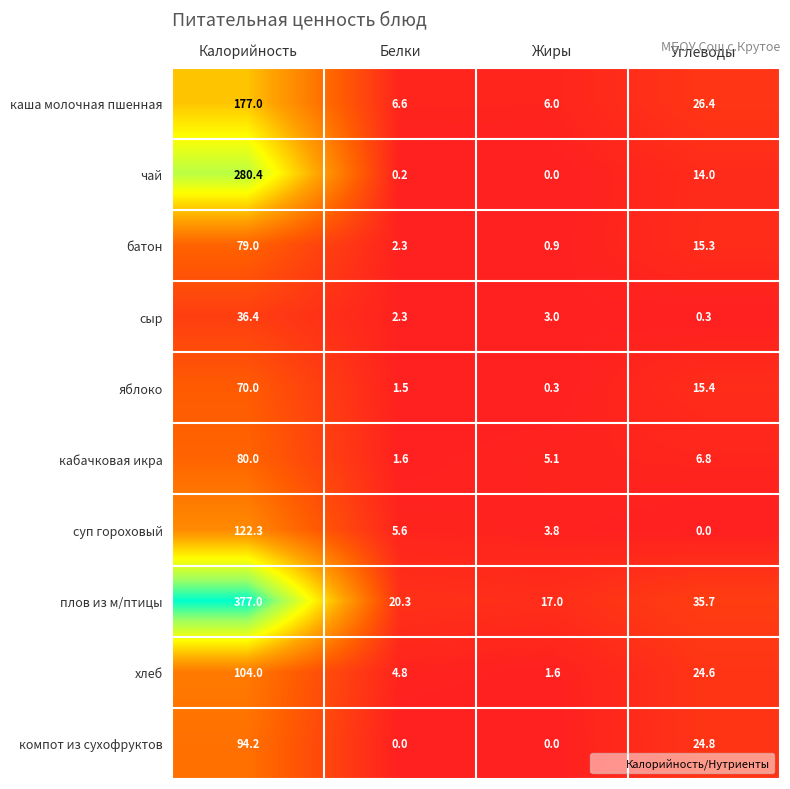

Is it true that батон equals 79.0 at Калорийность?

True